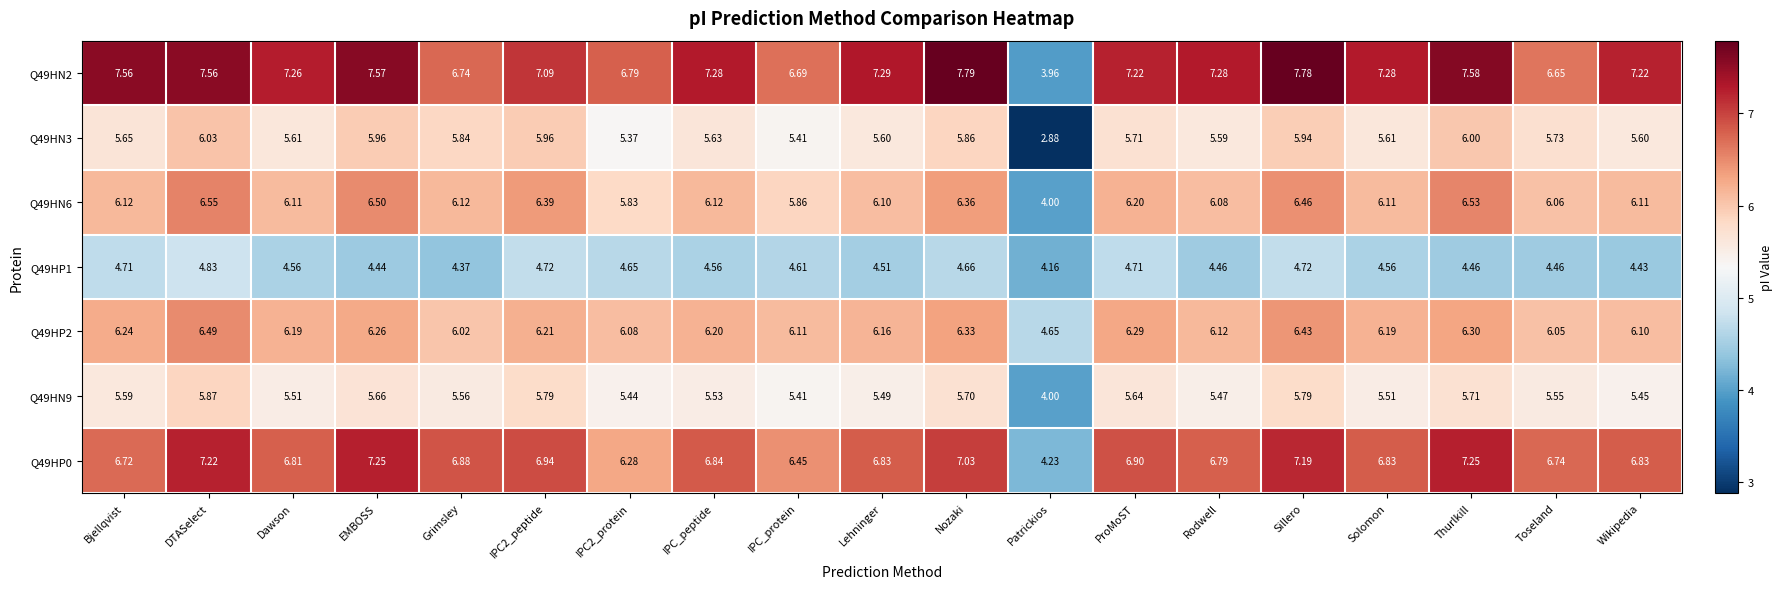

Which label corresponds to the largest value in the chart?

Nozaki